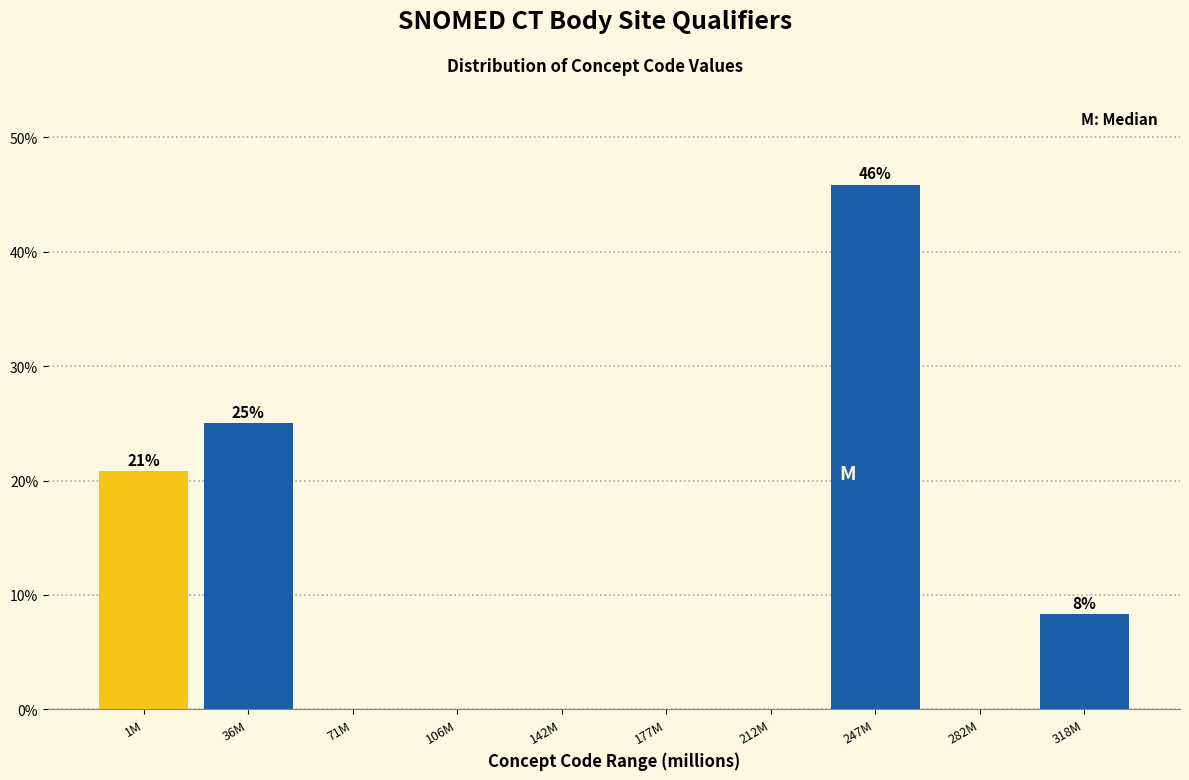

Reading left to right, transcribe all the data shown in this chart.

1M=20.8	36M=25.0	71M=0.0	106M=0.0	142M=0.0	177M=0.0	212M=0.0	247M=45.8	282M=0.0	318M=8.3